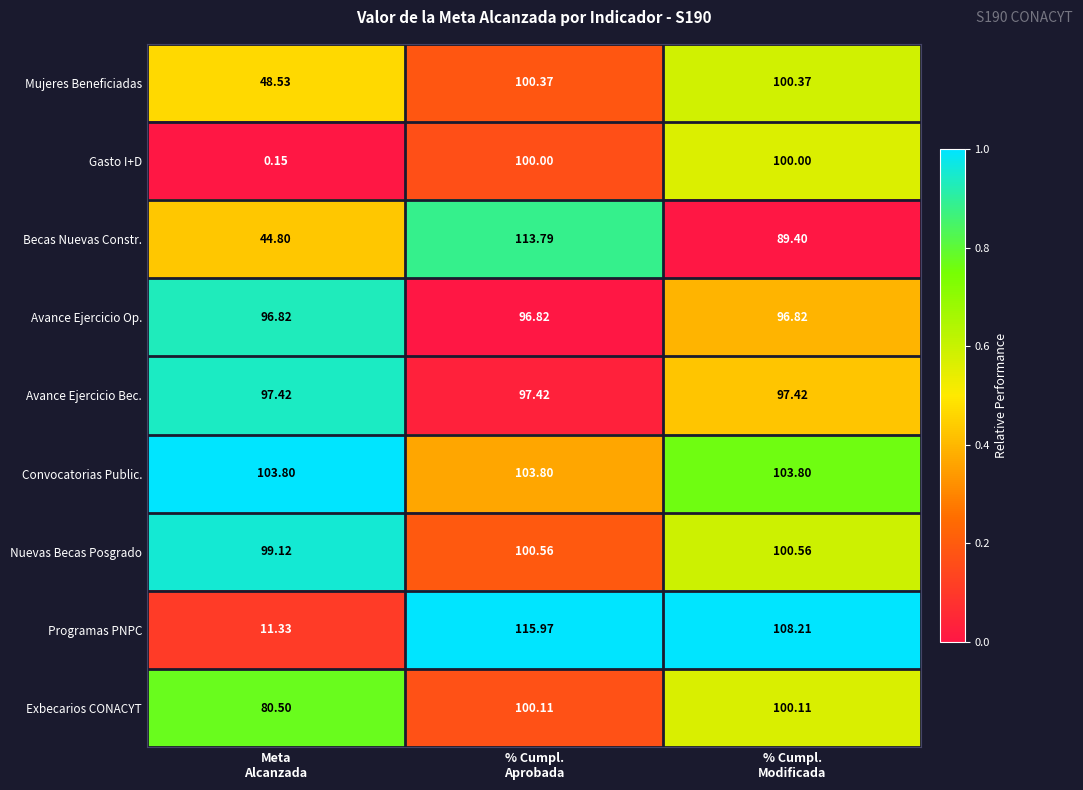

Rank the series by their maximum value, from lowest to highest.

Avance Ejercicio Op., Avance Ejercicio Bec., Gasto I+D, Exbecarios CONACYT, Mujeres Beneficiadas, Nuevas Becas Posgrado, Convocatorias Public., Becas Nuevas Constr., Programas PNPC